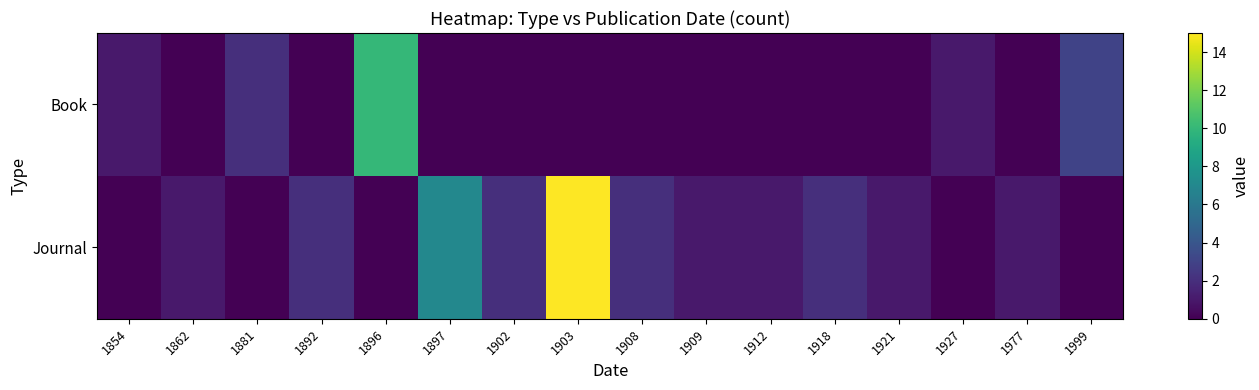

List the series in order of their overall mean, highest first.

Journal, Book